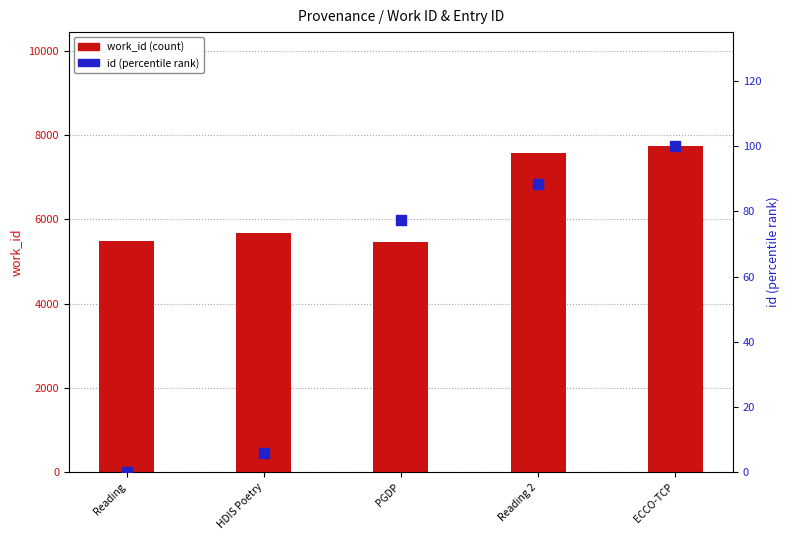

At how many categories does at least one series exceed 3598?

5